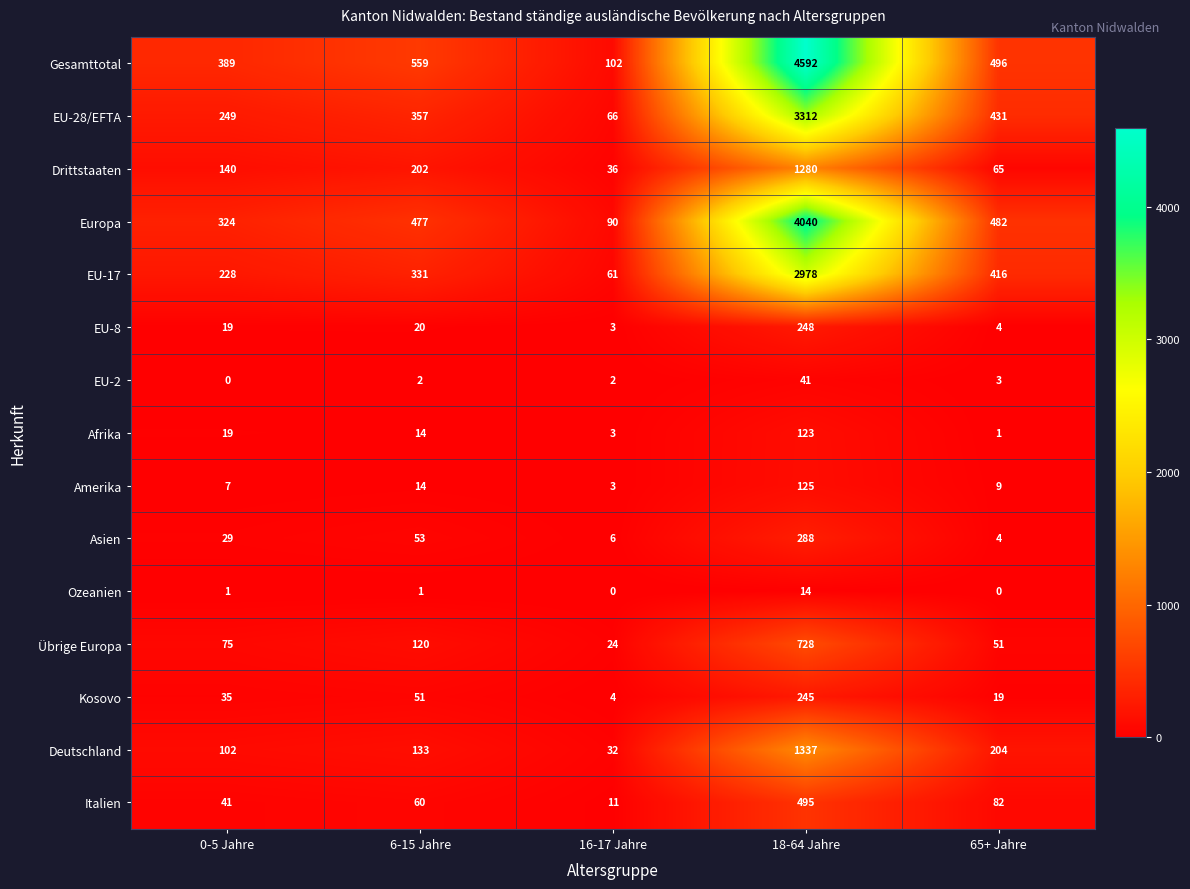

What is the sum of the Europa values at 65+ Jahre and 18-64 Jahre?

4522